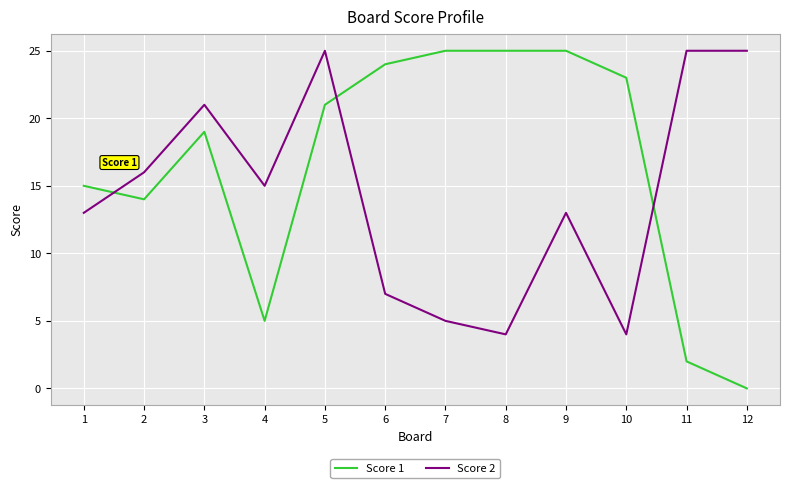

At which category is the sum across all series the highest?

5